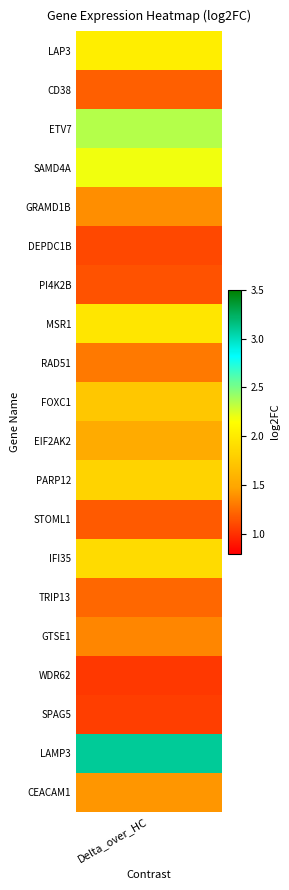

What is the sum of the values at 1 and 14?

2.4